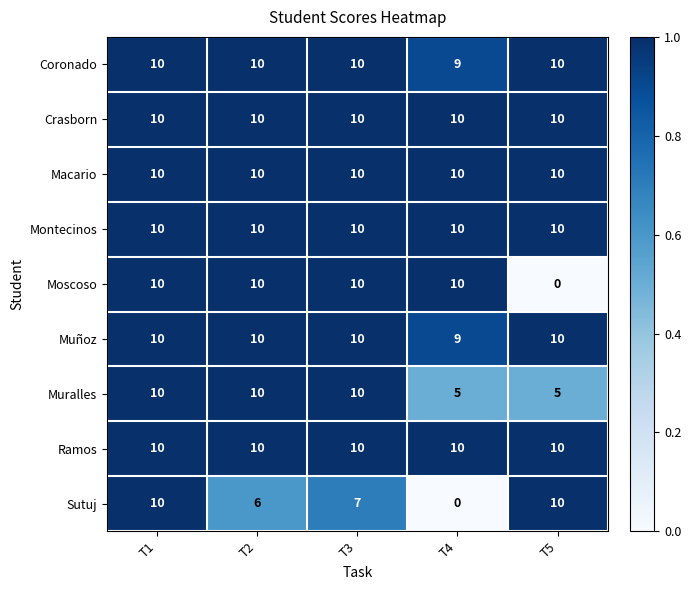

What is the sum of all Ramos values?

50